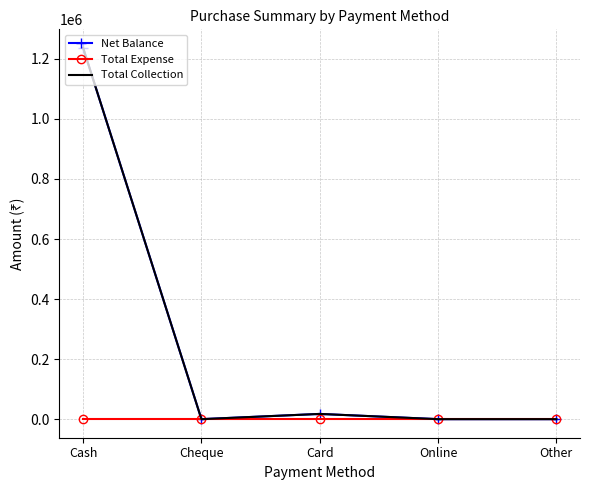

Reading left to right, list all the values displayed in this chart.

Net Balance: Cash=1236480	Cheque=0	Card=17464	Online=0	Other=0
Total Expense: Cash=0	Cheque=0	Card=0	Online=0	Other=0
Total Collection: Cash=1236480	Cheque=0	Card=17464	Online=0	Other=0